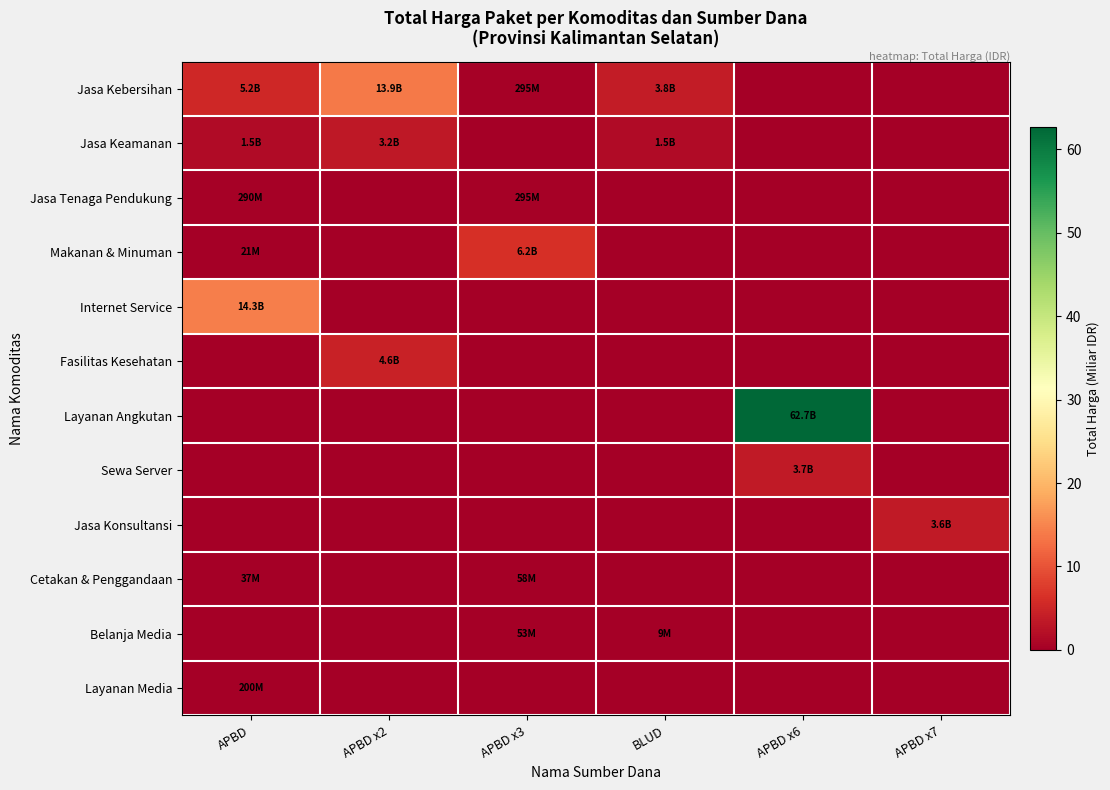

Reading left to right, list all the values displayed in this chart.

Jasa Kebersihan: APBD=5.2	APBD x2=13.9	APBD x3=0.3	BLUD=3.8	APBD x6=0.0	APBD x7=0.0
Jasa Keamanan: APBD=1.5	APBD x2=3.2	APBD x3=0.0	BLUD=1.5	APBD x6=0.0	APBD x7=0.0
Jasa Tenaga Pendukung: APBD=0.3	APBD x2=0.0	APBD x3=0.3	BLUD=0.0	APBD x6=0.0	APBD x7=0.0
Makanan & Minuman: APBD=0.0	APBD x2=0.0	APBD x3=6.2	BLUD=0.0	APBD x6=0.0	APBD x7=0.0
Internet Service: APBD=14.3	APBD x2=0.0	APBD x3=0.0	BLUD=0.0	APBD x6=0.0	APBD x7=0.0
Fasilitas Kesehatan: APBD=0.0	APBD x2=4.6	APBD x3=0.0	BLUD=0.0	APBD x6=0.0	APBD x7=0.0
Layanan Angkutan: APBD=0.0	APBD x2=0.0	APBD x3=0.0	BLUD=0.0	APBD x6=62.7	APBD x7=0.0
Sewa Server: APBD=0.0	APBD x2=0.0	APBD x3=0.0	BLUD=0.0	APBD x6=3.7	APBD x7=0.0
Jasa Konsultansi: APBD=0.0	APBD x2=0.0	APBD x3=0.0	BLUD=0.0	APBD x6=0.0	APBD x7=3.6
Cetakan & Penggandaan: APBD=0.0	APBD x2=0.0	APBD x3=0.1	BLUD=0.0	APBD x6=0.0	APBD x7=0.0
Belanja Media: APBD=0.0	APBD x2=0.0	APBD x3=0.1	BLUD=0.0	APBD x6=0.0	APBD x7=0.0
Layanan Media: APBD=0.2	APBD x2=0.0	APBD x3=0.0	BLUD=0.0	APBD x6=0.0	APBD x7=0.0